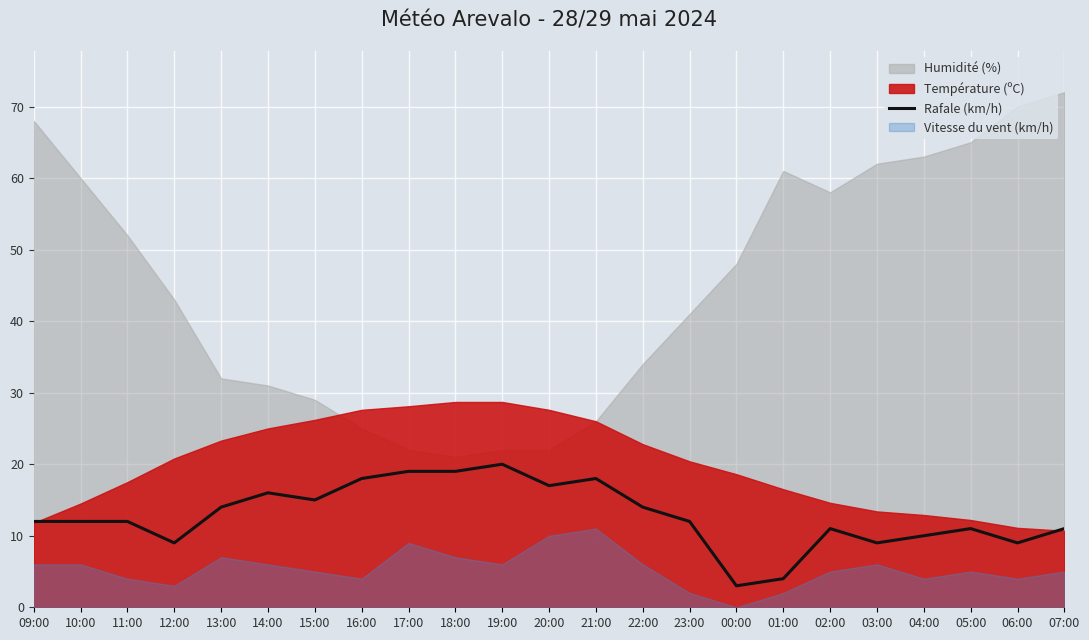

What value does the data have at 06:00?

9